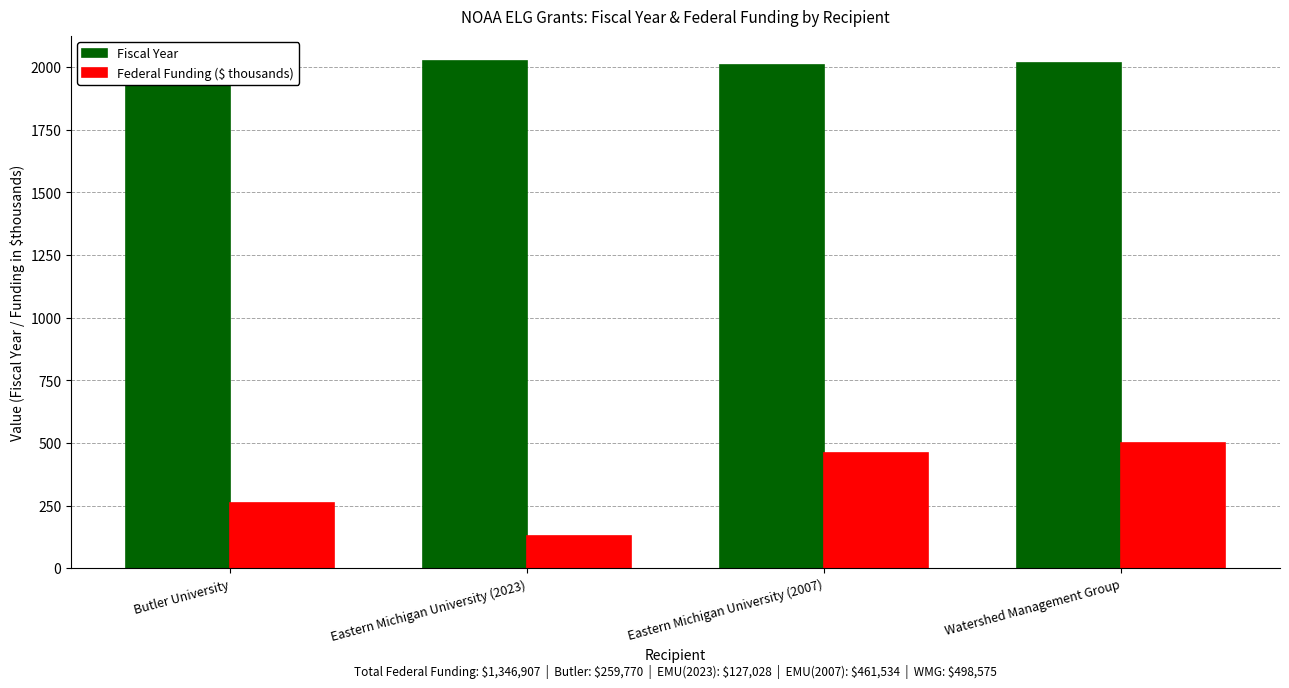

Does the chart contain any negative values?

No